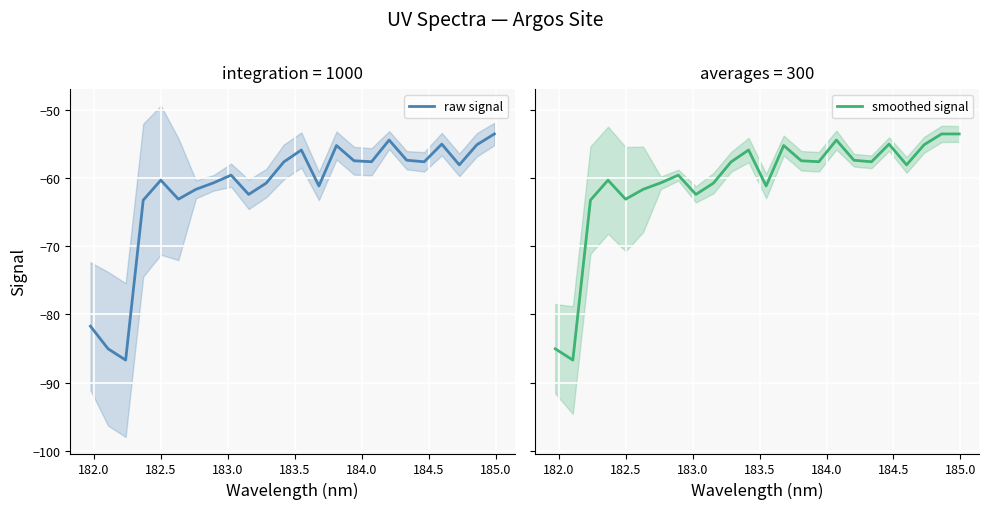

Does the chart display data point markers on the line(s)?

No